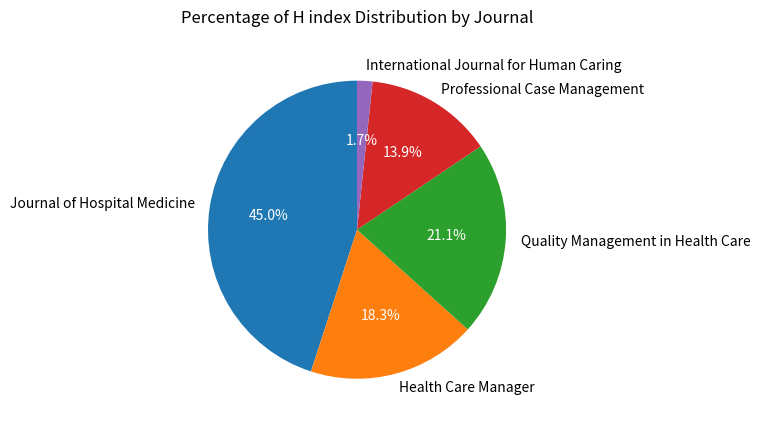

What percentage is the Health Care Manager slice, to the nearest percent?

18%